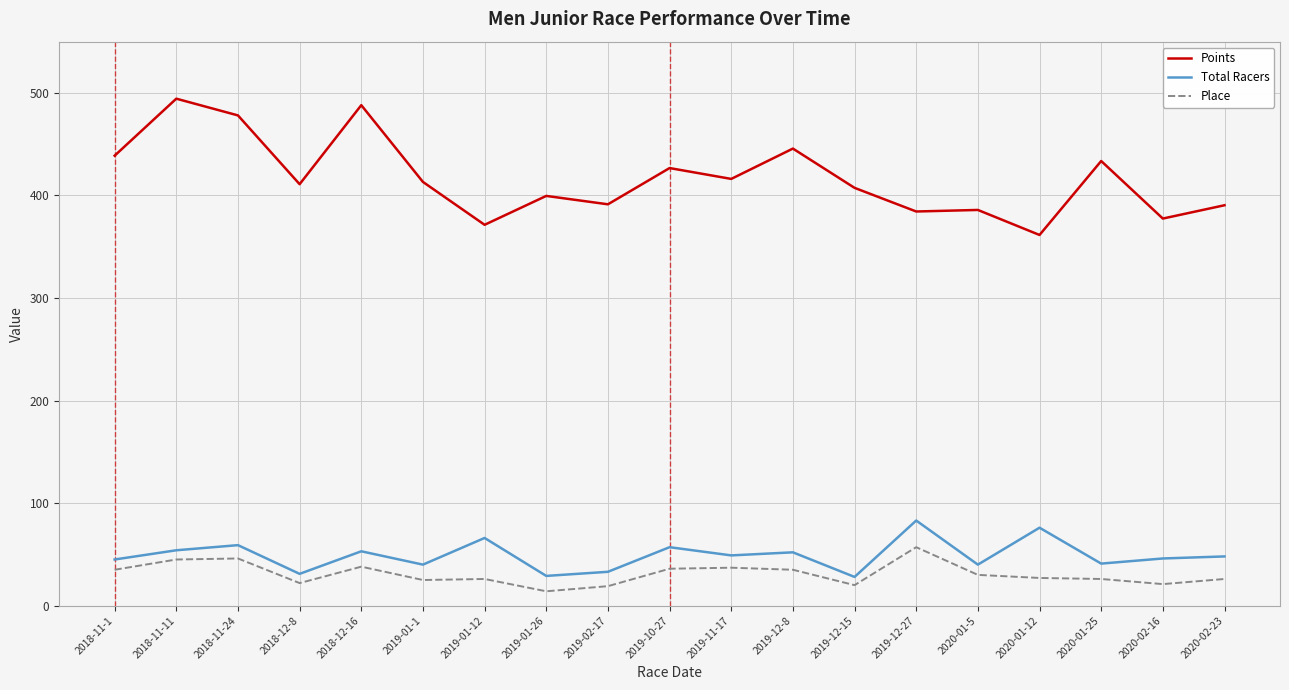

Which series changed the most between 2019-01-1 and 2020-01-25?

Points